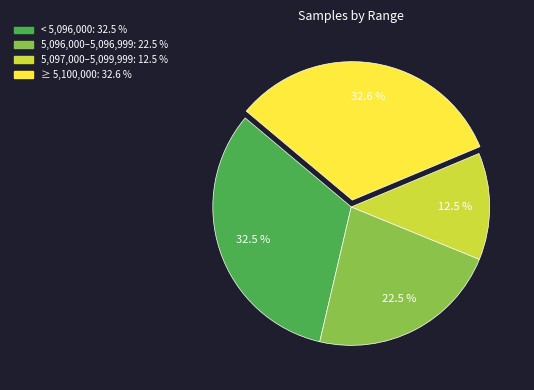

Is there any slice that represents more than half of the pie?

No